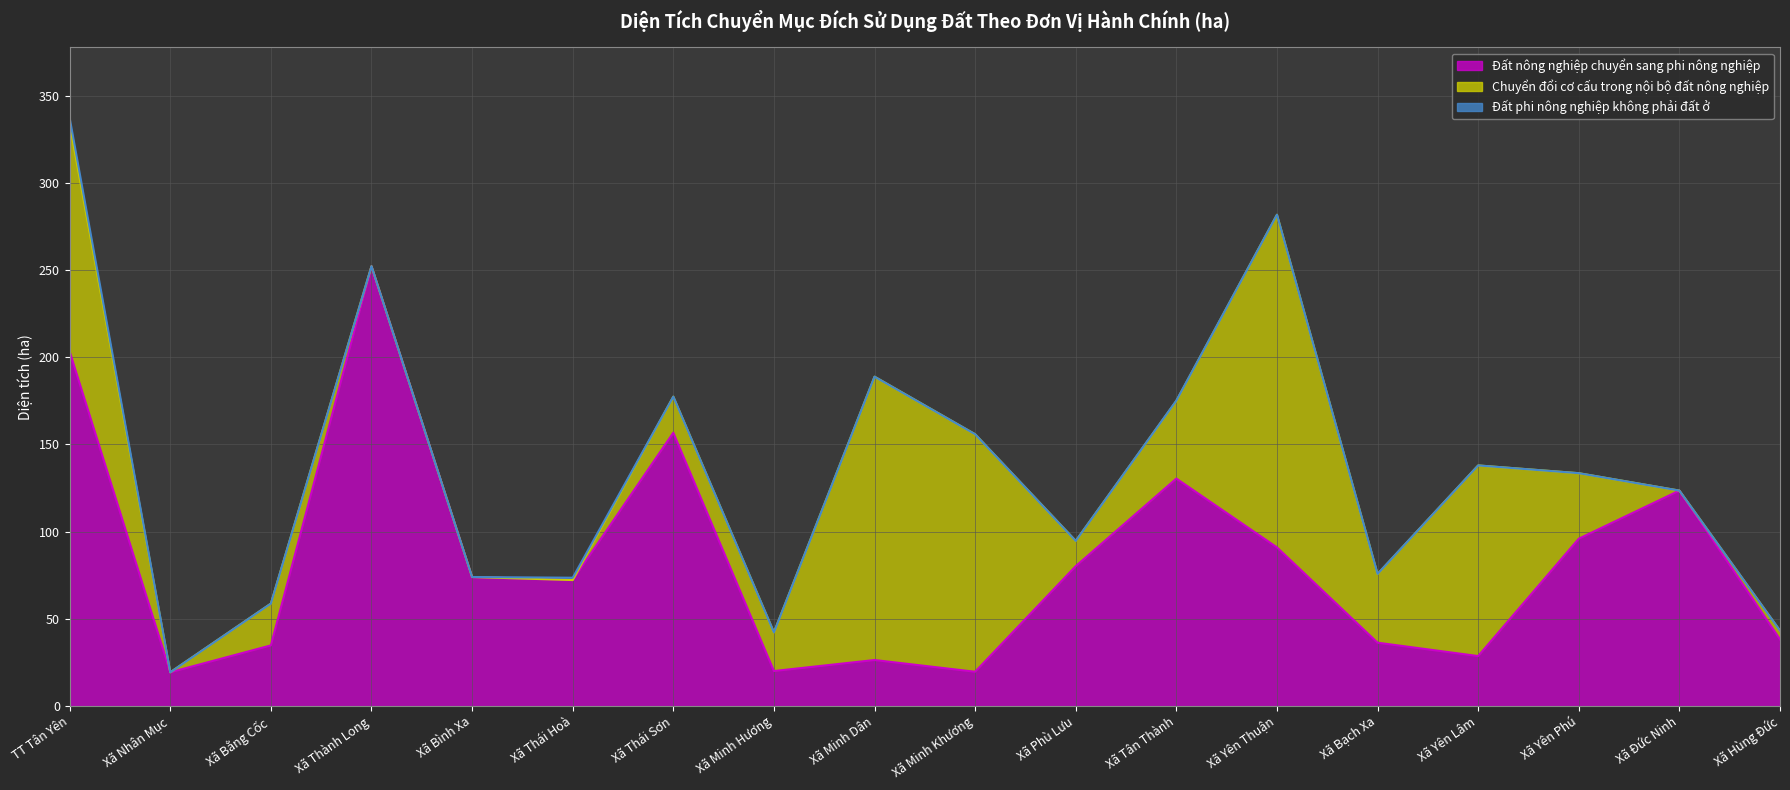

True or false: Đất nông nghiệp chuyển sang phi nông nghiệp has more than 0 points higher than both neighbors.

True